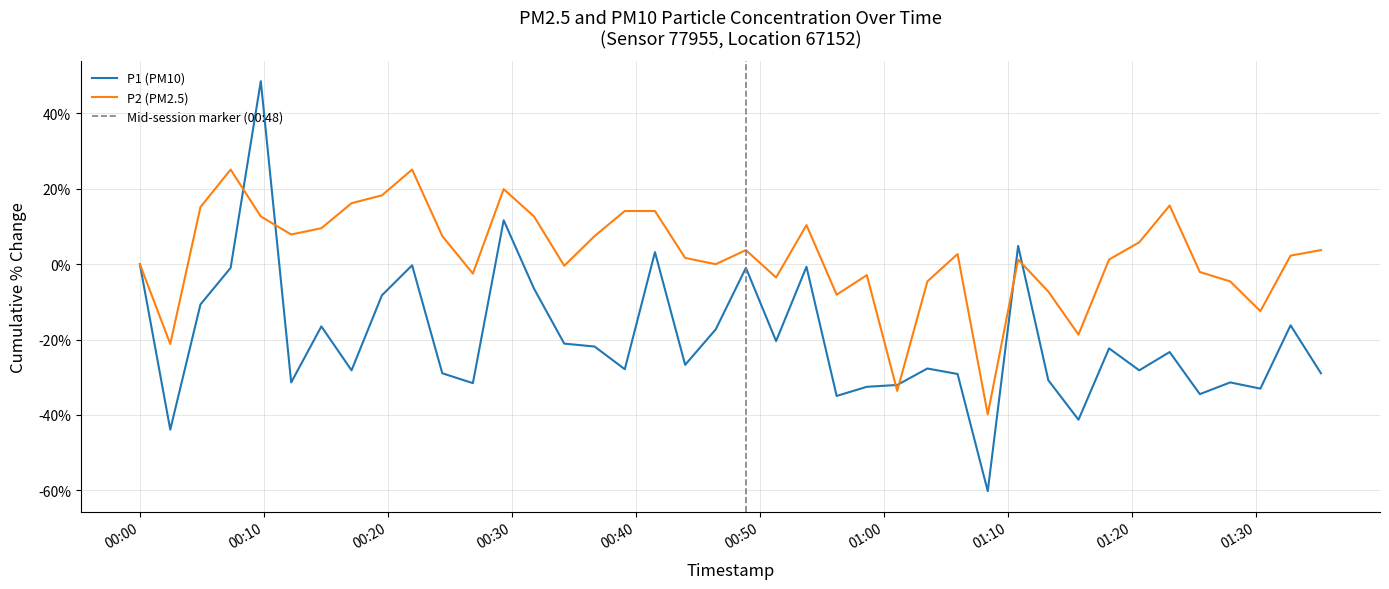

What are all the series names shown in the legend?

P1, P2